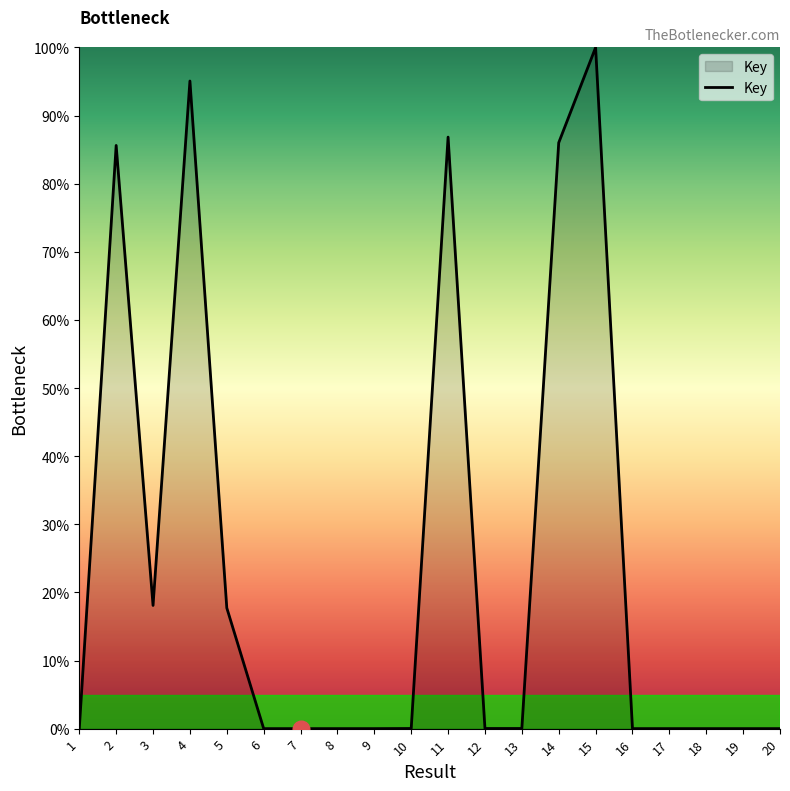

Which label corresponds to the largest value in the chart?

15